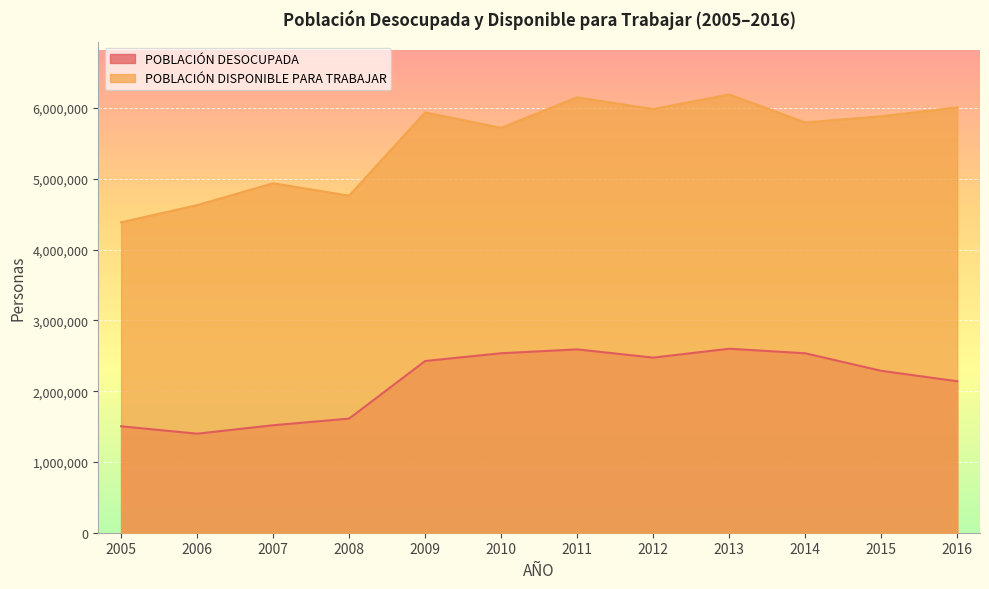

Which series has the largest total across all categories?

POBLACIÓN DISPONIBLE PARA TRABAJAR